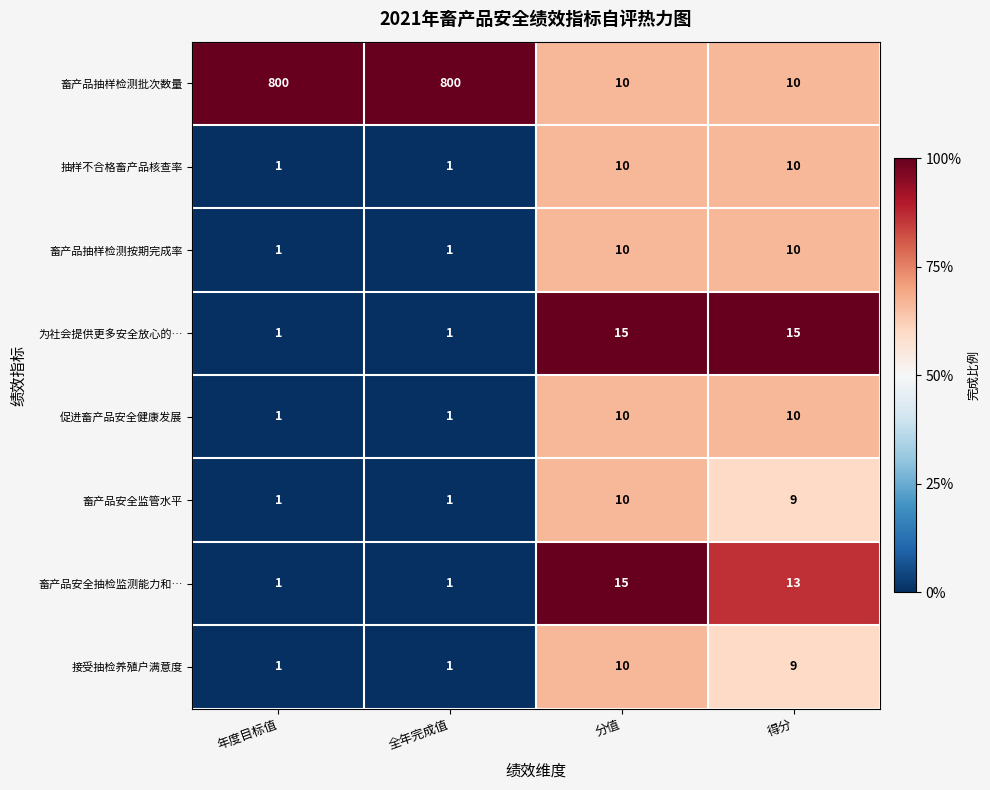

What is the difference between the highest and lowest values at 得分?

6